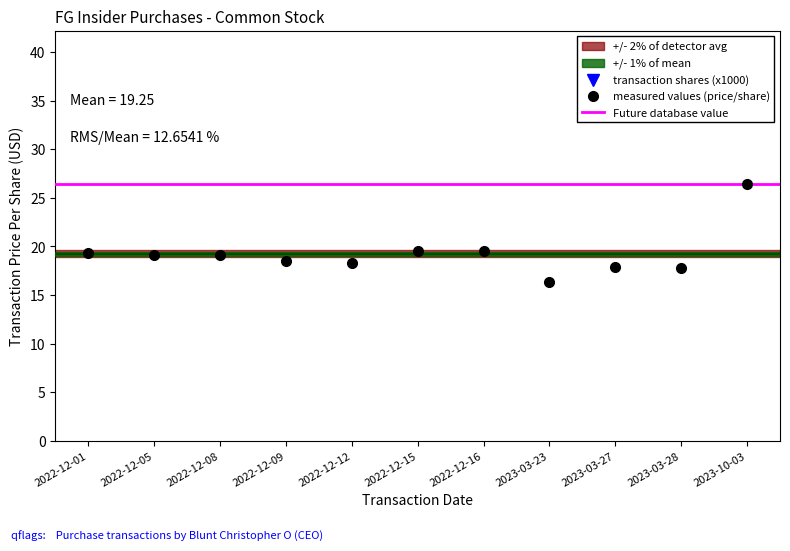

Reading right to left, list all the values displayed in this chart.

transactionPricePerShare: 26.4	17.7	17.9	16.3	19.5	19.5	18.3	18.5	19.2	19.2	19.4
transactionShares: 5000.0	15000.0	12000.0	15000.0	10000.0	8182.0	10000.0	10000.0	13000.0	13000.0	31000.0